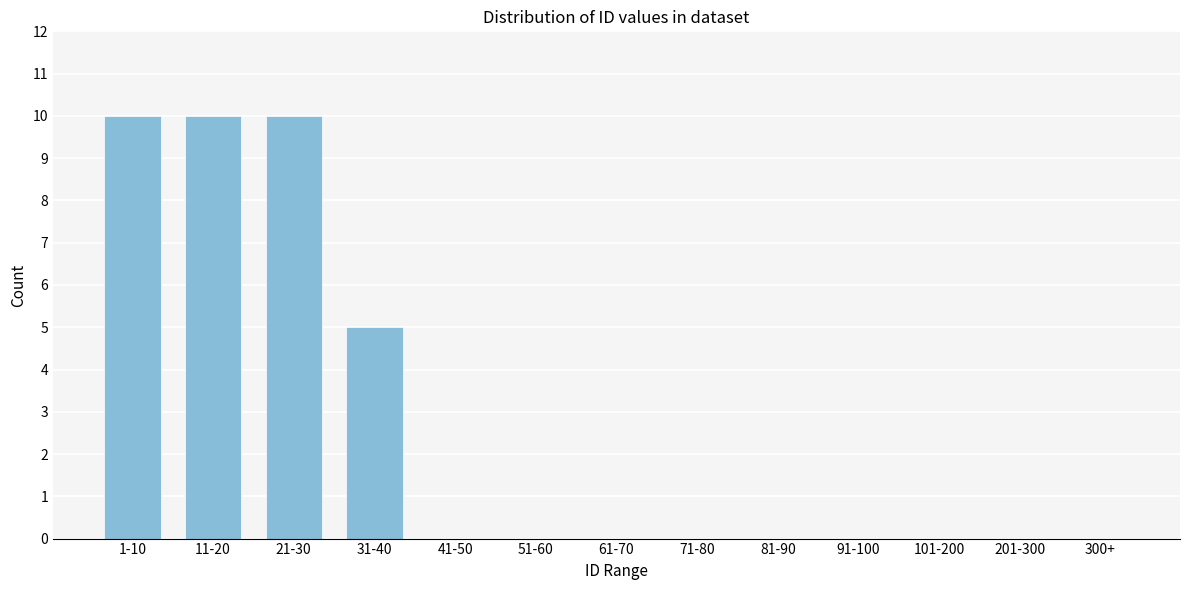

Reading left to right, transcribe all the data shown in this chart.

1-10=10	11-20=10	21-30=10	31-40=5	41-50=0	51-60=0	61-70=0	71-80=0	81-90=0	91-100=0	101-200=0	201-300=0	300+=0